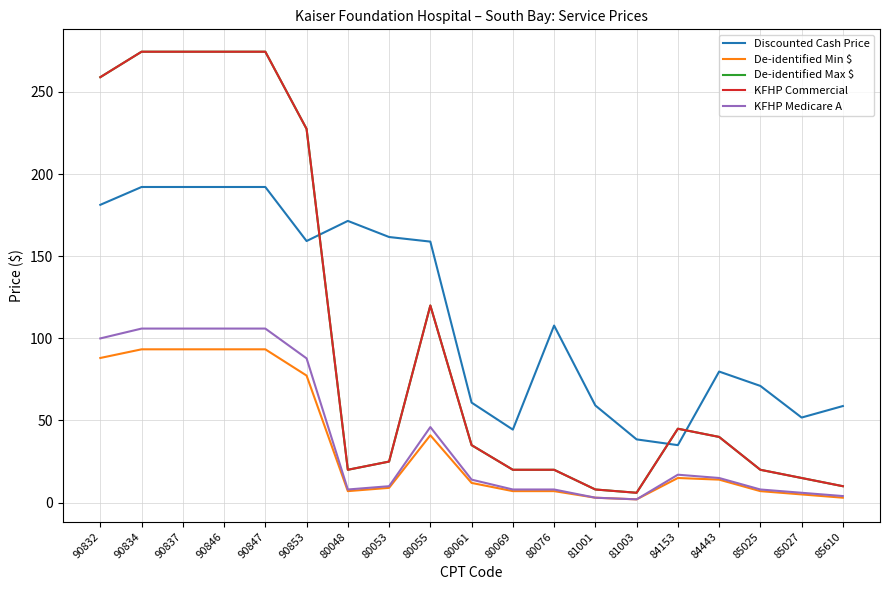

What position from the left is 80061?

10